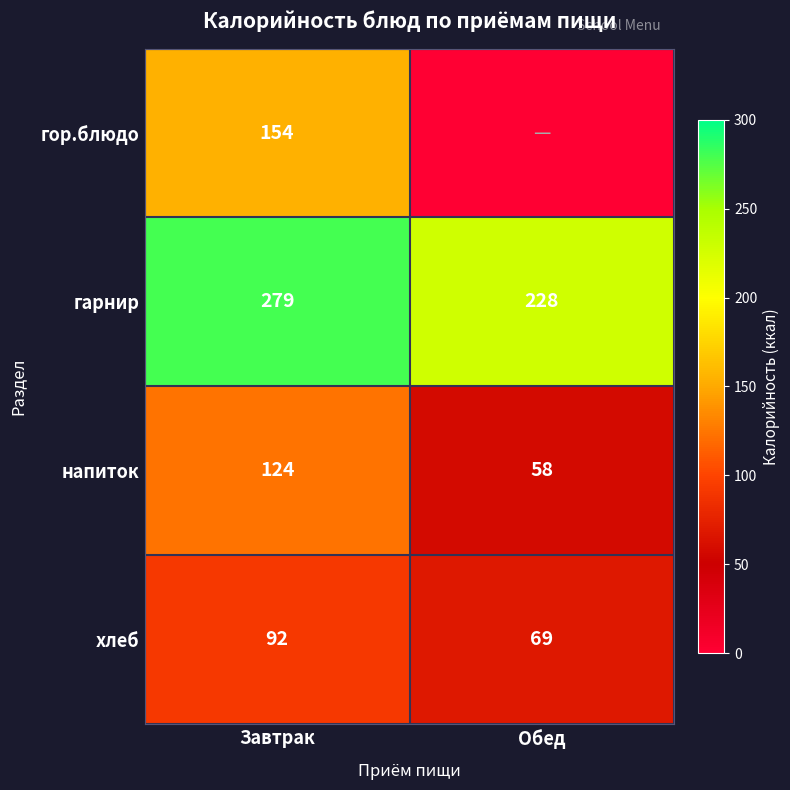

Is the value of хлеб at Завтрак greater than the value of гарнир at Обед?

No